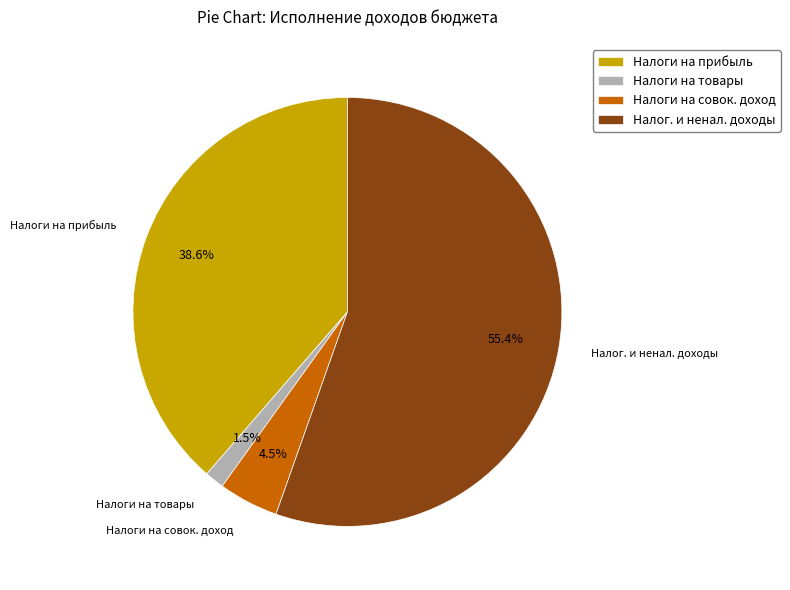

What is the smallest slice in the pie chart?

Налоги на товары